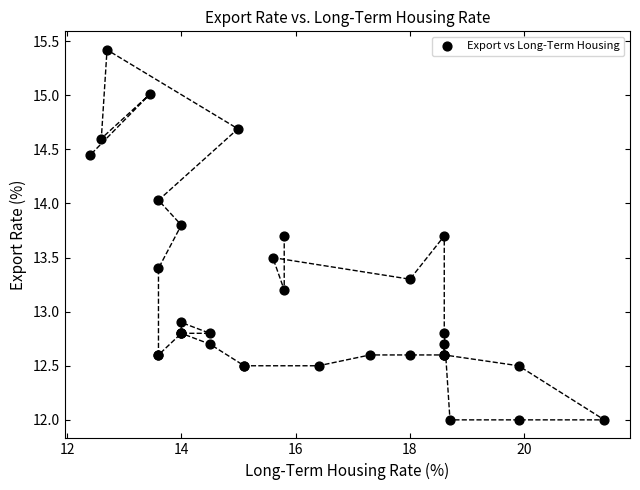

What Y value in the scatter plot is closest to 13?

12.9